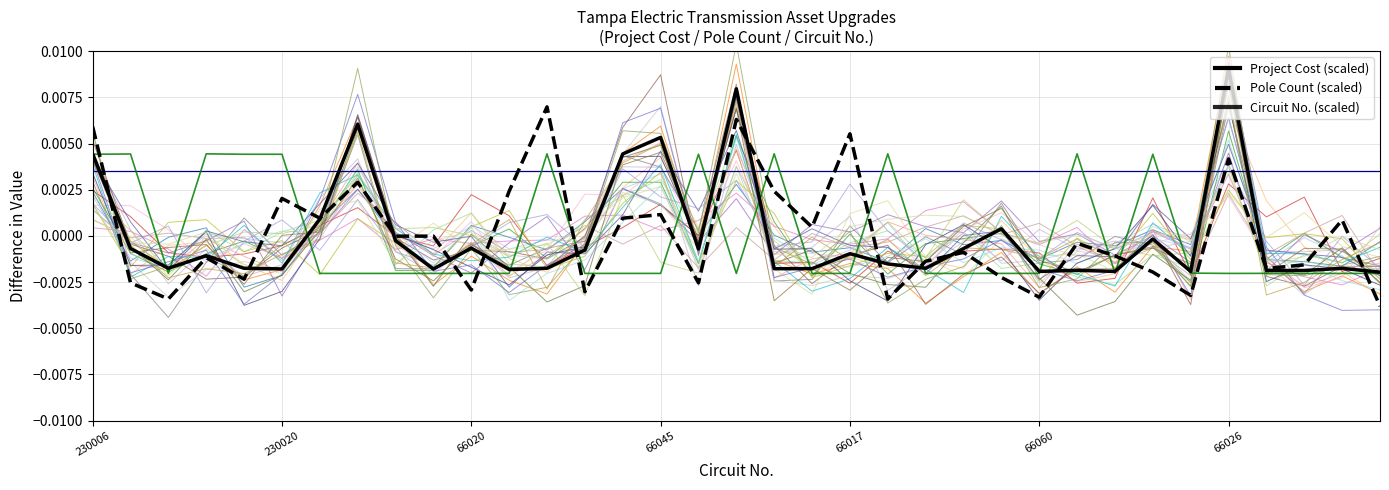

After their last crossing, which series has the higher values: Circuit No. (scaled) or Project Cost (scaled)?

Project Cost (scaled)